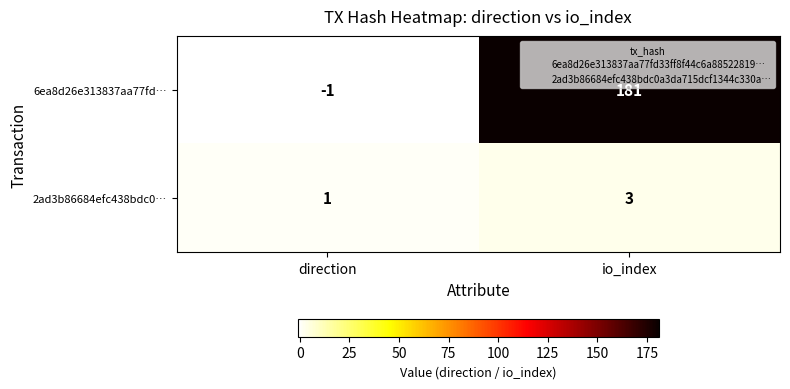

Is it true that 6ea8d26e313837aa77fd… equals -1 at direction?

True